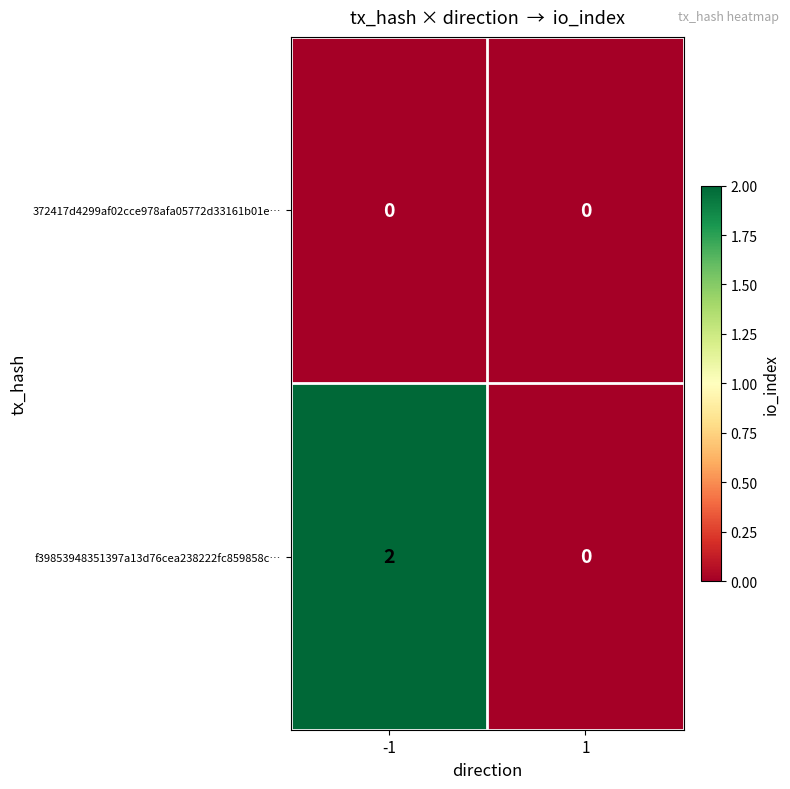

Which label corresponds to the largest value in the chart?

-1